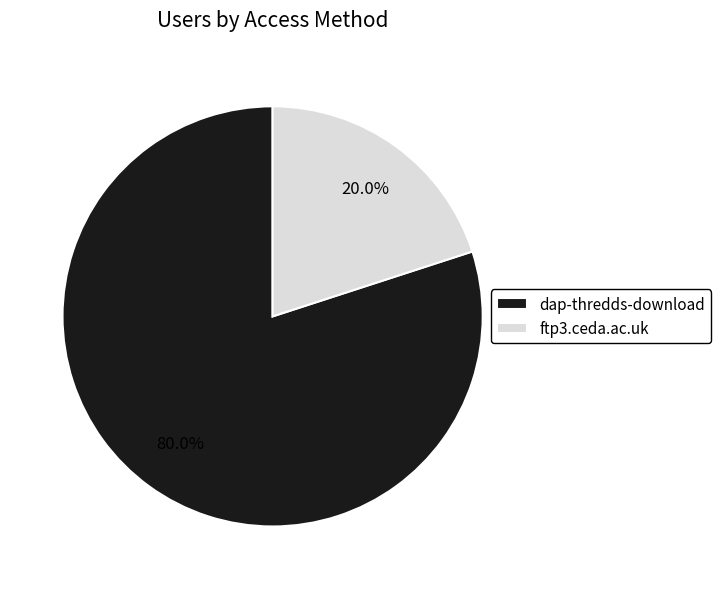

To the nearest percent, what is the average slice percentage?

50%